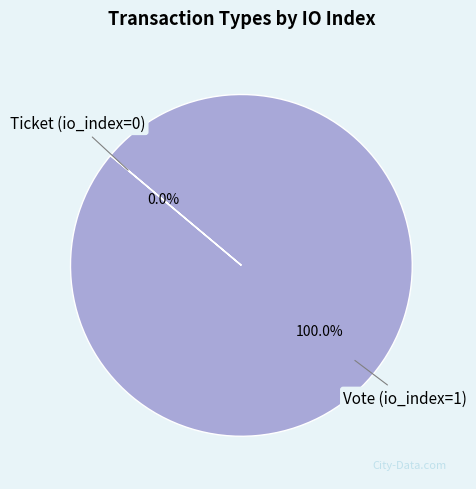

How many slices are in this pie chart?

2